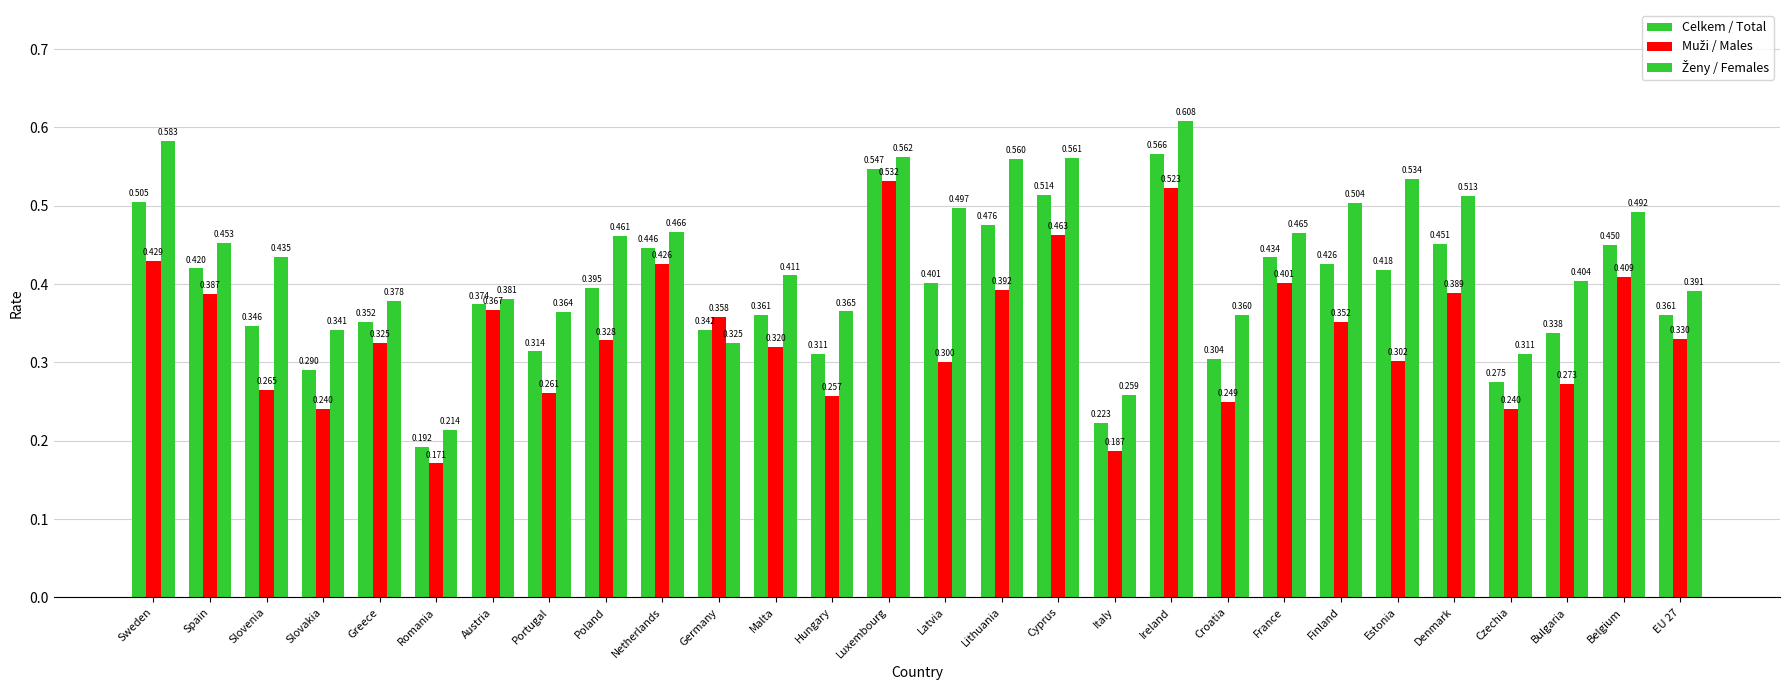

How many categories are shown in the chart?

28